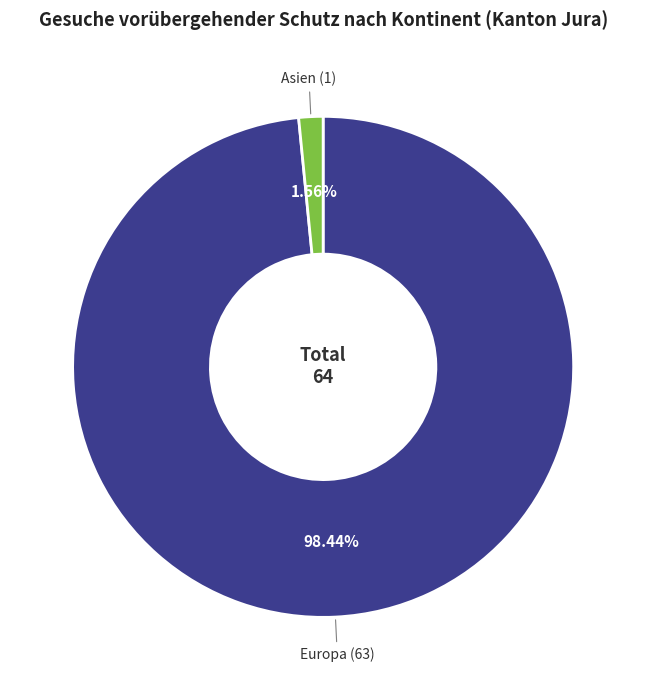

To the nearest percent, what is the difference between the largest and smallest slice percentages?

97%